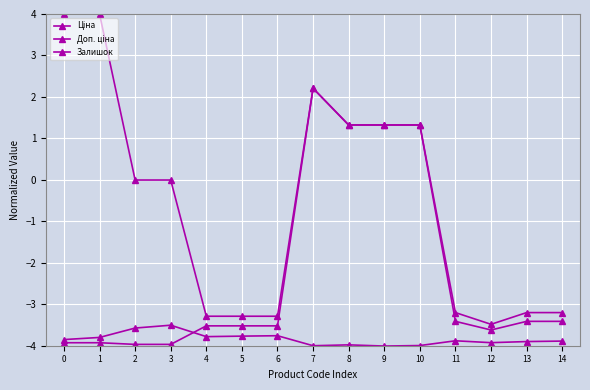

What is the minimum value for Залишок?

-4.0